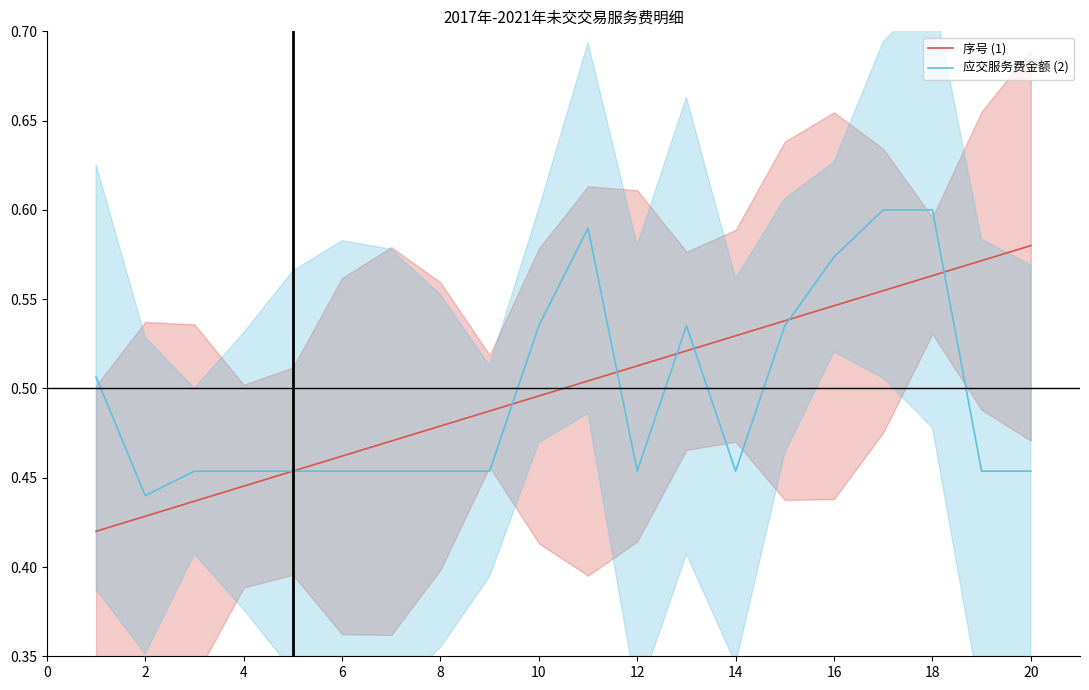

Count the number of categories in the chart.

20